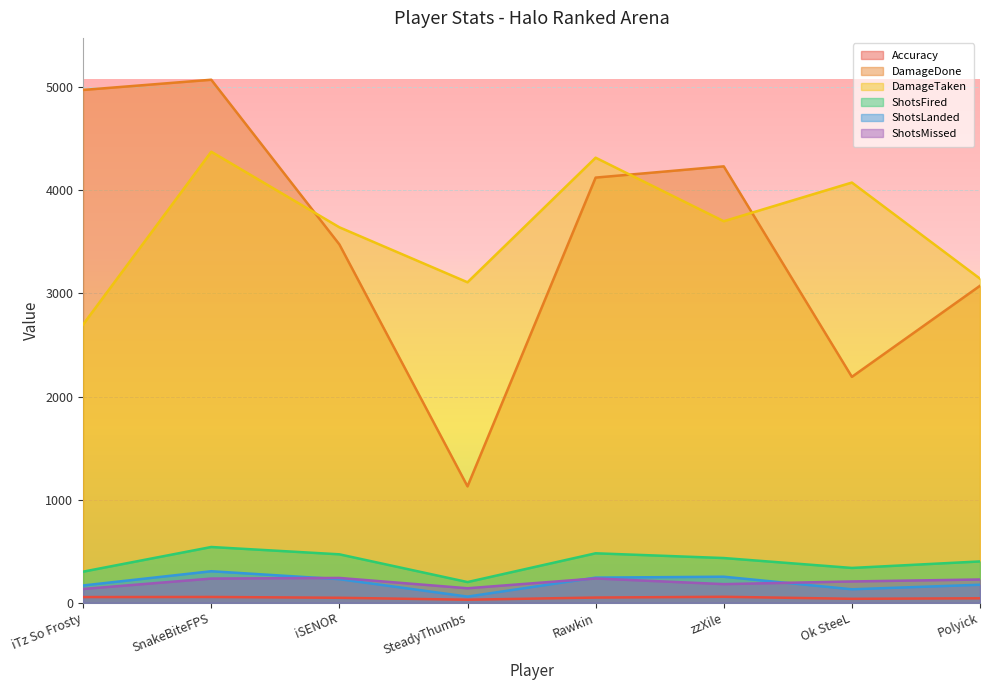

Reading right to left, extract all data points from this chart.

Accuracy: Polyick=43.6	Ok SteeL=38.8	zzXile=58.3	Rawkin=50.8	SteadyThumbs=29.9	iSENOR=48.7	SnakeBiteFPS=56.6	iTz So Frosty=55.6
DamageDone: Polyick=3074.0	Ok SteeL=2191.0	zzXile=4232.0	Rawkin=4123.0	SteadyThumbs=1129.0	iSENOR=3475.0	SnakeBiteFPS=5072.0	iTz So Frosty=4973.0
DamageTaken: Polyick=3143.0	Ok SteeL=4075.0	zzXile=3700.0	Rawkin=4316.0	SteadyThumbs=3108.0	iSENOR=3641.0	SnakeBiteFPS=4374.0	iTz So Frosty=2699.0
ShotsFired: Polyick=401.0	Ok SteeL=338.0	zzXile=434.0	Rawkin=480.0	SteadyThumbs=201.0	iSENOR=470.0	SnakeBiteFPS=541.0	iTz So Frosty=302.0
ShotsLanded: Polyick=175.0	Ok SteeL=131.0	zzXile=253.0	Rawkin=244.0	SteadyThumbs=60.0	iSENOR=229.0	SnakeBiteFPS=306.0	iTz So Frosty=168.0
ShotsMissed: Polyick=226.0	Ok SteeL=207.0	zzXile=181.0	Rawkin=236.0	SteadyThumbs=141.0	iSENOR=241.0	SnakeBiteFPS=235.0	iTz So Frosty=134.0